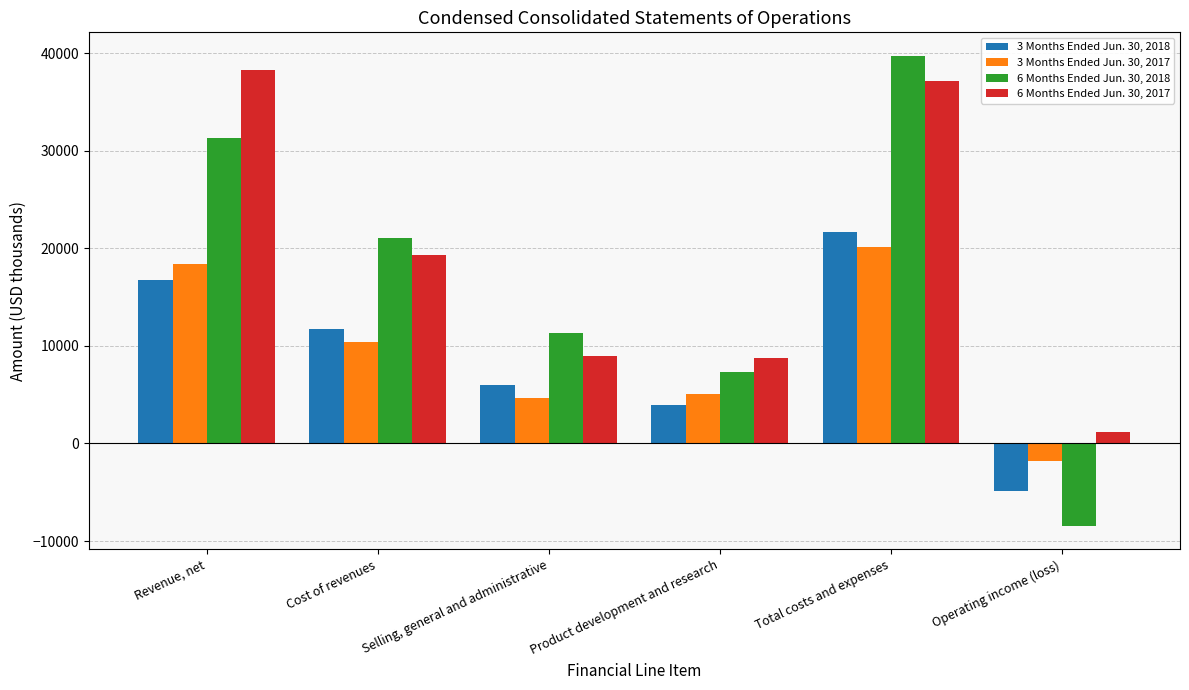

Between Selling, general and administrative and Total costs and expenses, which series saw the biggest shift?

6 Months Ended Jun. 30, 2018